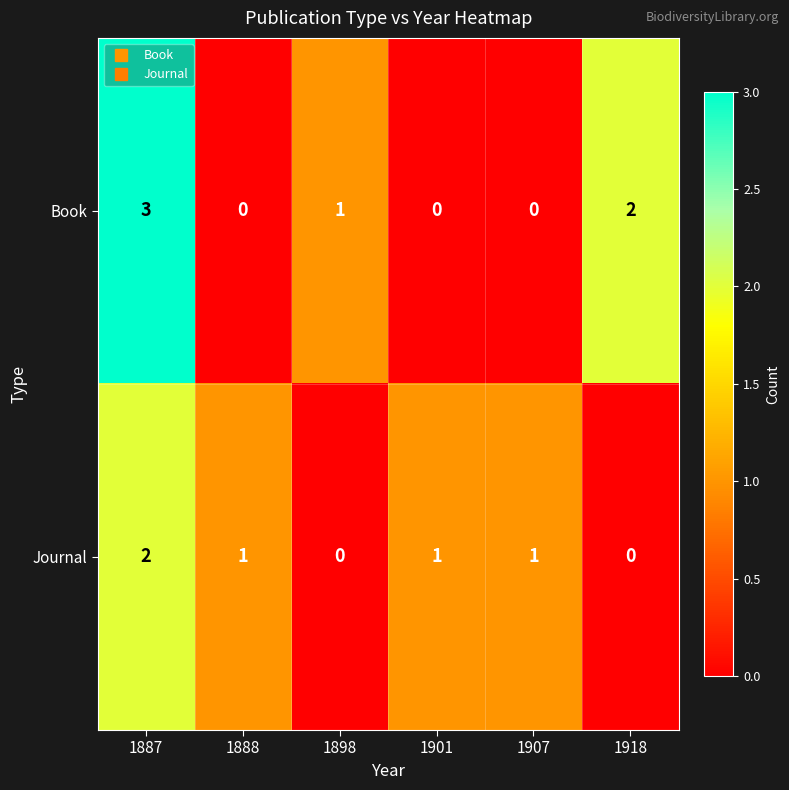

How many Journal values are between 0 and 1?

5